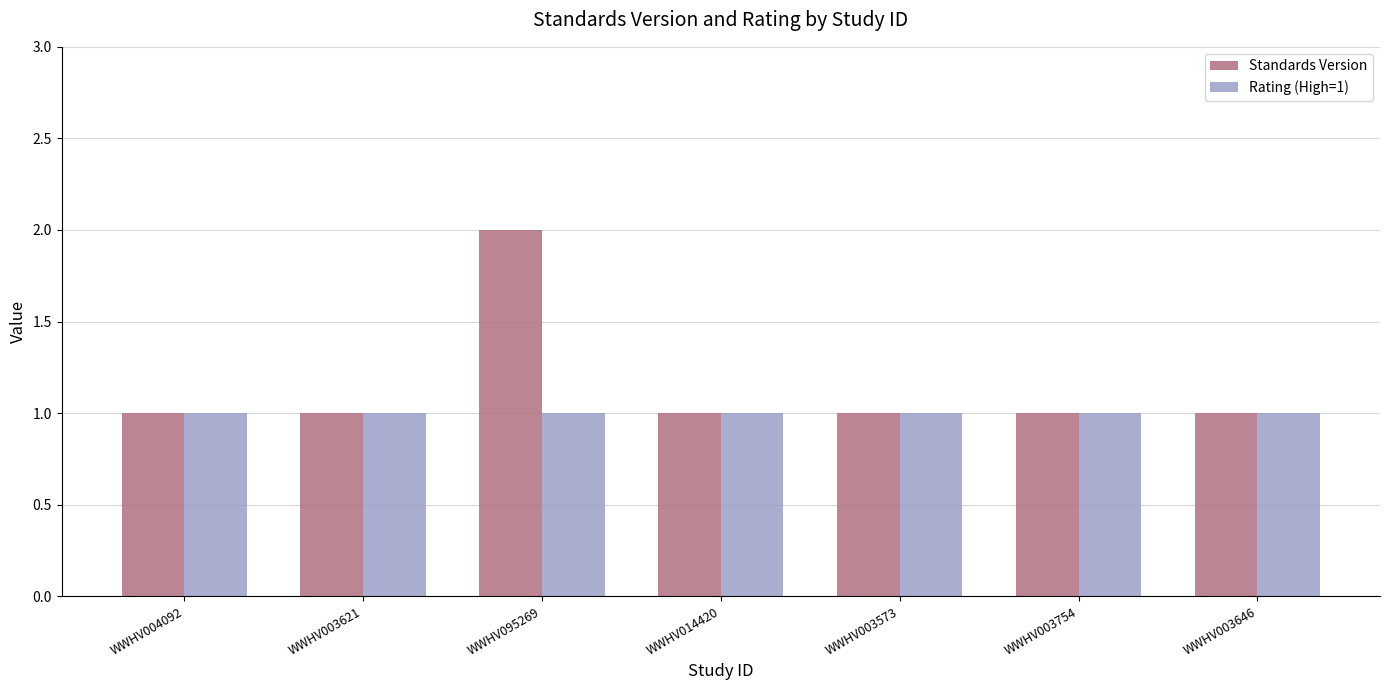

What is the average value of the Standards Version series?

1